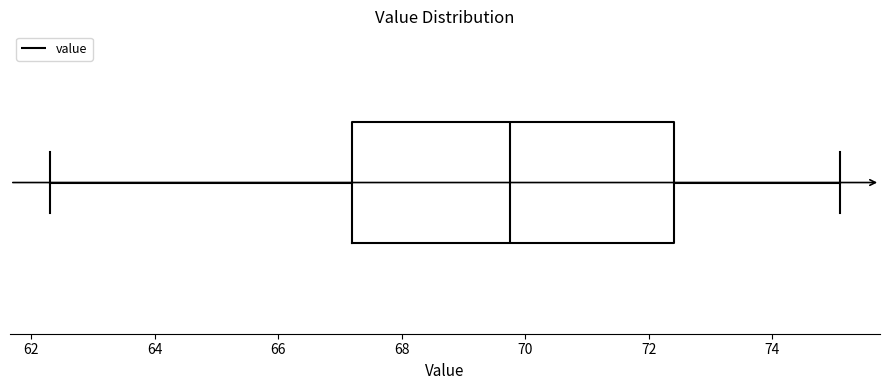

Where is the right edge of the box on the x-axis? The values are not printed on the chart, so give them approximately, as read against the axis.

72.4